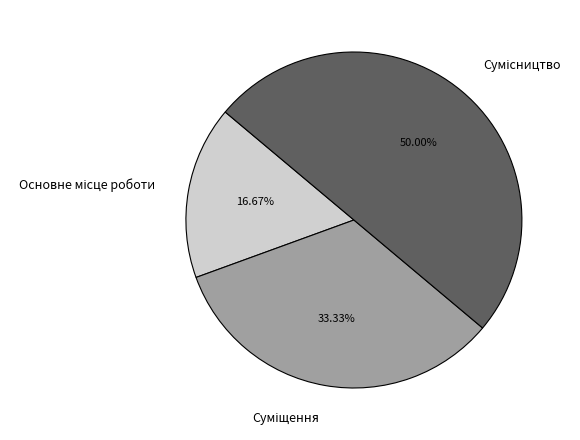

How much of the chart is everything except Основне місце роботи?

83.3%